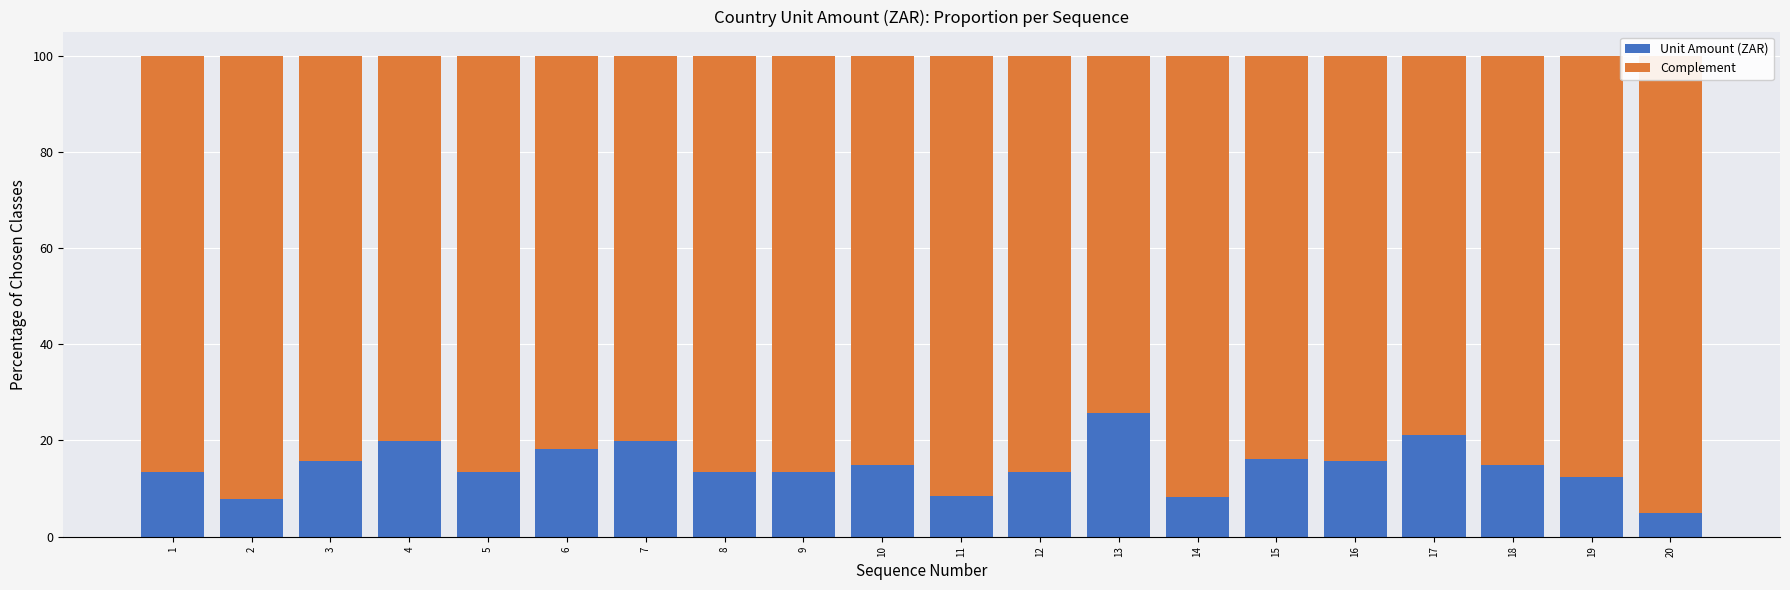

Reading right to left, transcribe all the data shown in this chart.

Unit Amount (ZAR): 20=4.9	19=12.4	18=14.8	17=21.2	16=15.8	15=16.1	14=8.2	13=25.8	12=13.4	11=8.6	10=14.8	9=13.4	8=13.4	7=19.9	6=18.2	5=13.4	4=19.9	3=15.8	2=7.9	1=13.4
Complement: 20=95.2	19=87.6	18=85.2	17=78.8	16=84.2	15=83.9	14=91.8	13=74.2	12=86.6	11=91.4	10=85.2	9=86.6	8=86.6	7=80.1	6=81.8	5=86.6	4=80.1	3=84.2	2=92.1	1=86.6